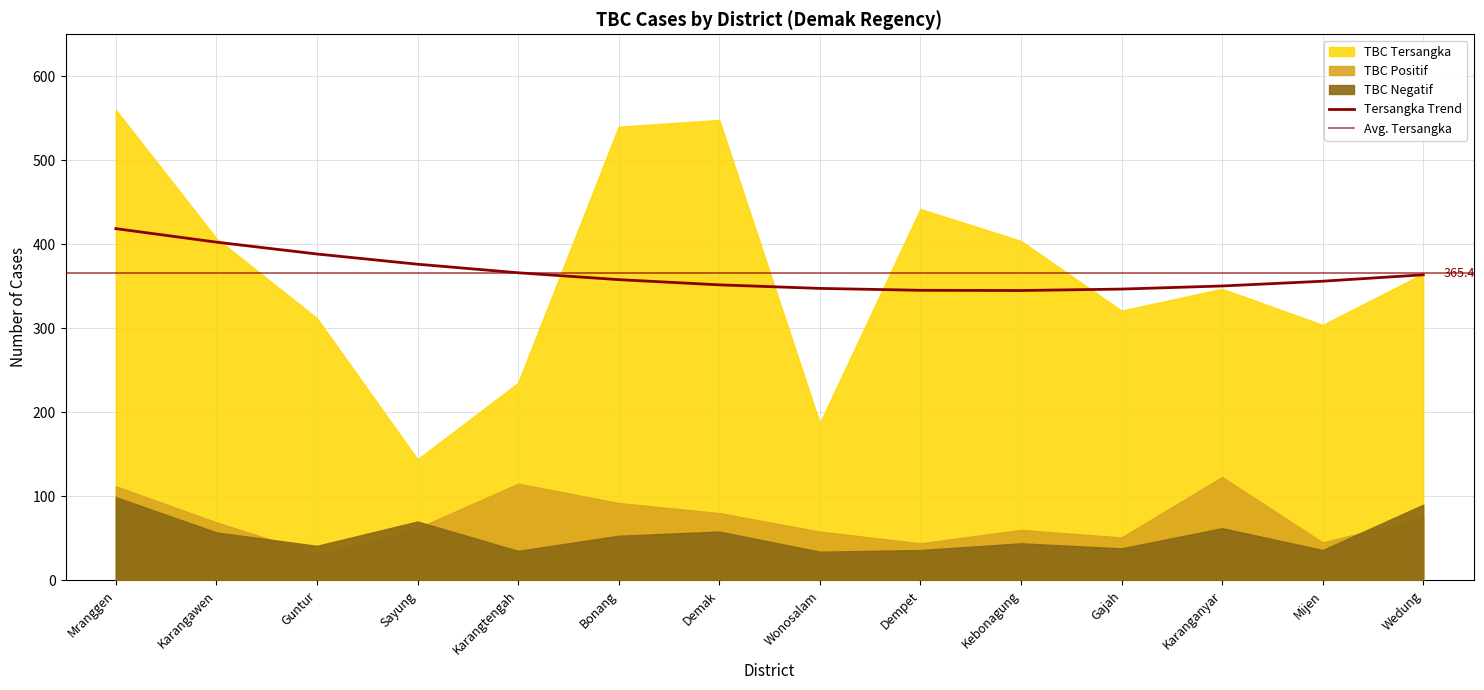

Which series has the largest range (max minus min)?

TBC Tersangka